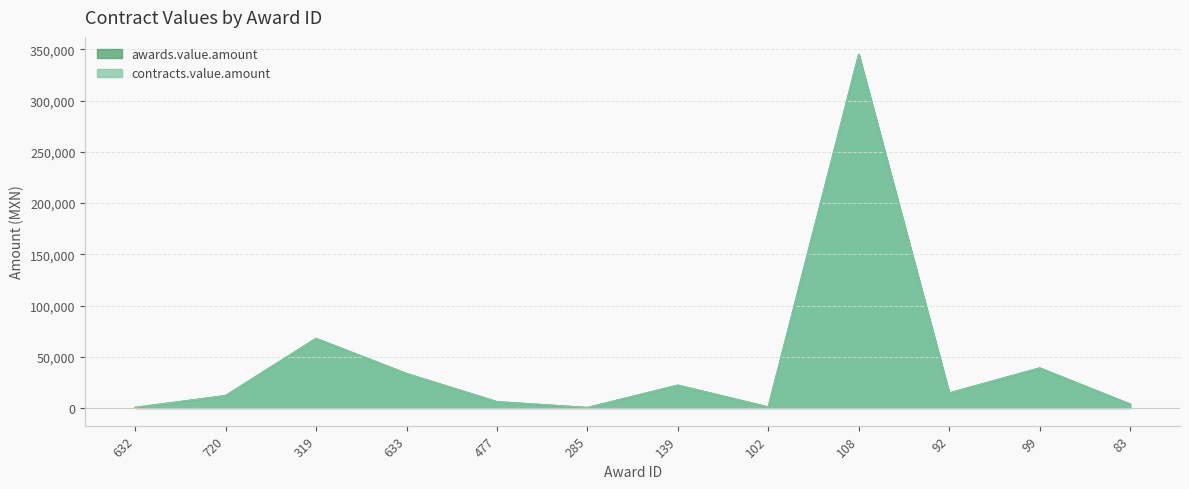

How many data points in awards.value.amount are above 14474?

6